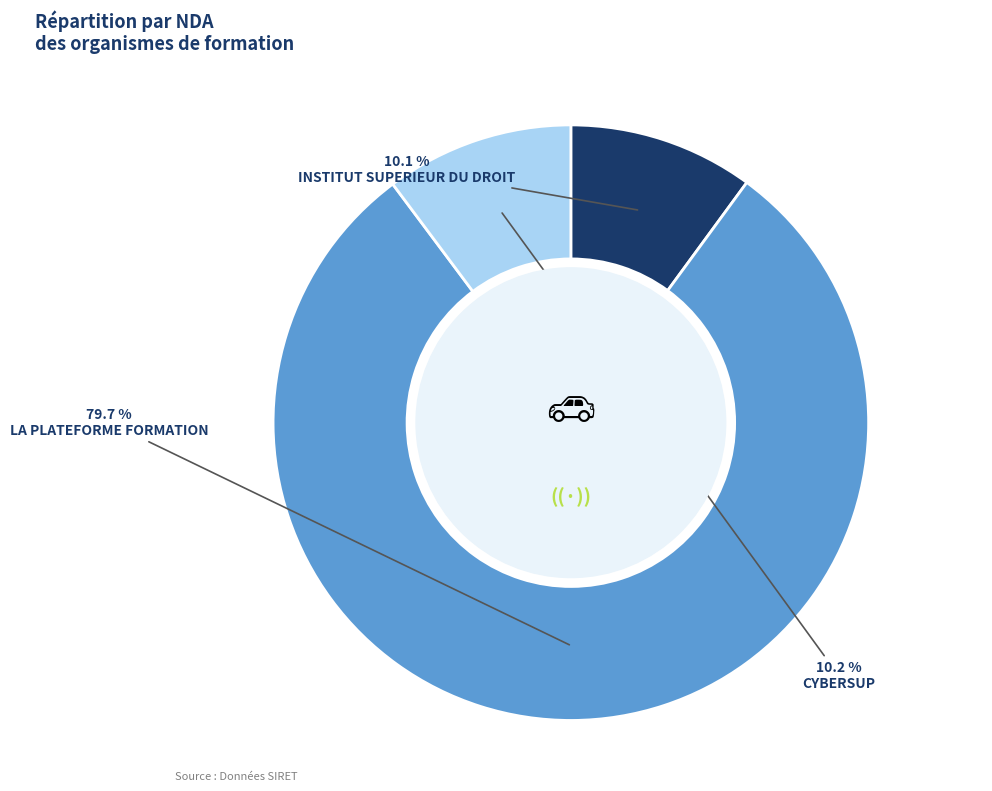

To the nearest percent, what is the average slice percentage?

33%